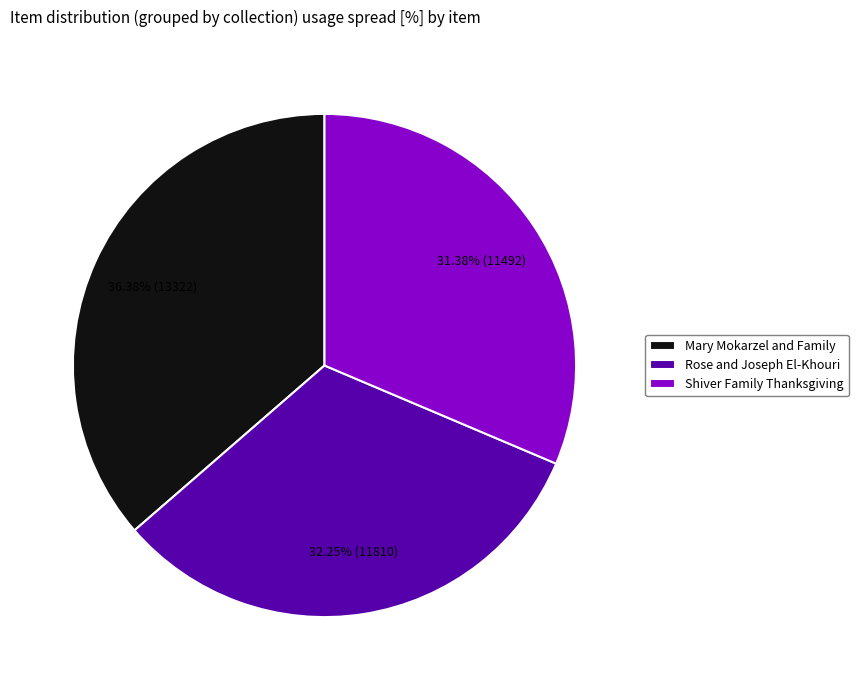

Does Mary Mokarzel and Family represent more than half of the total?

No